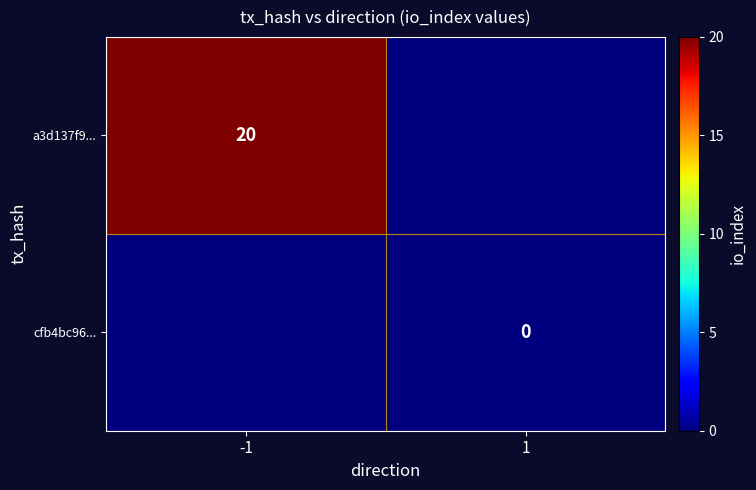

What is the maximum value shown in the chart?

20